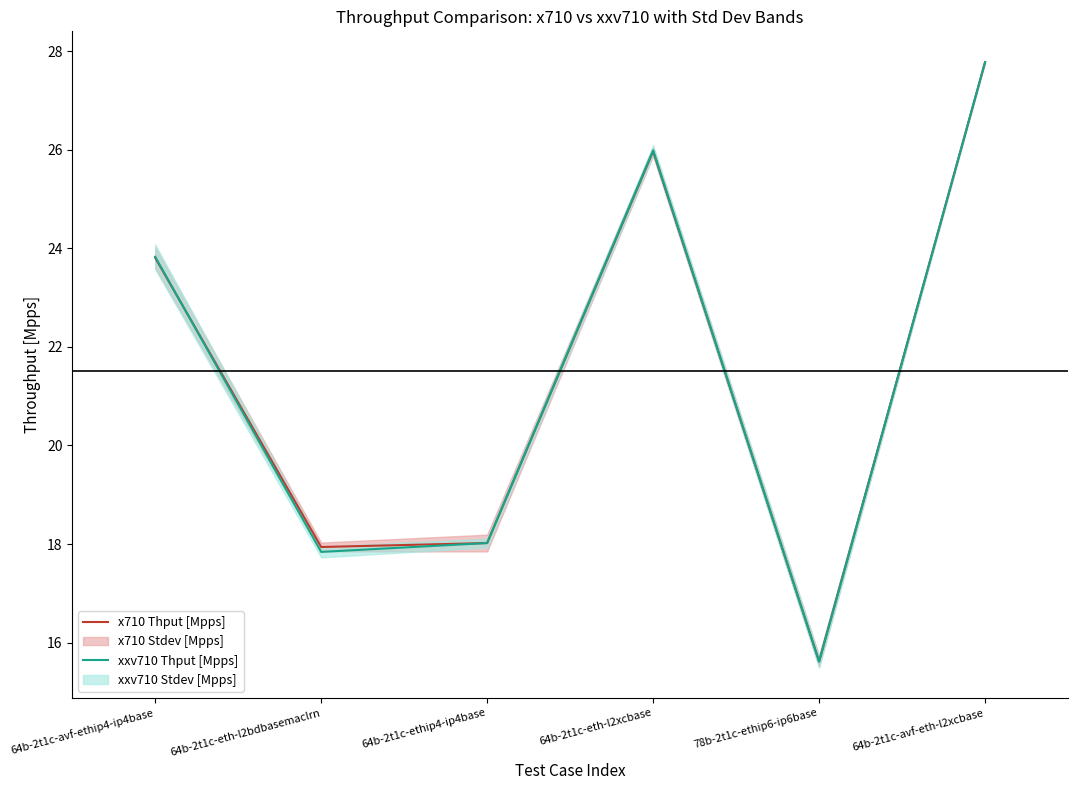

What is the value of the xxv710 Thput [Mpps] point at the 6th from the left?

27.8